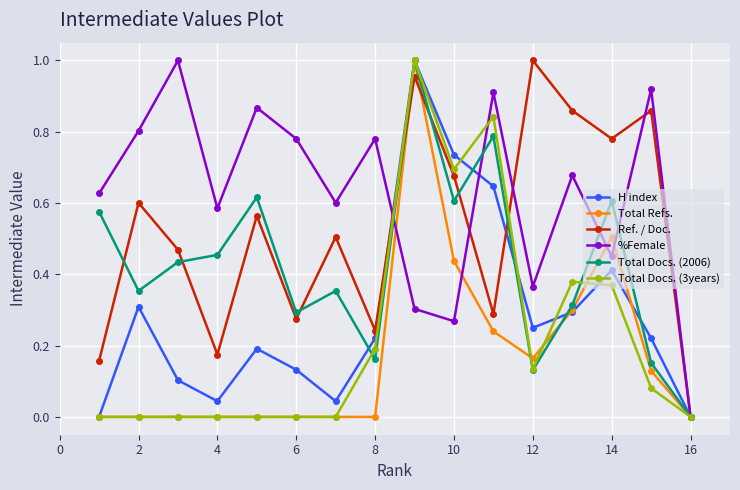

How many lines are shown in the chart?

6